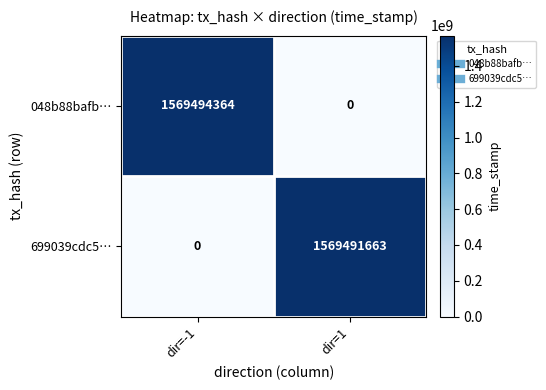

At dir=-1, list the series in order from smallest to largest.

699039cdc5…, 048b88bafb…